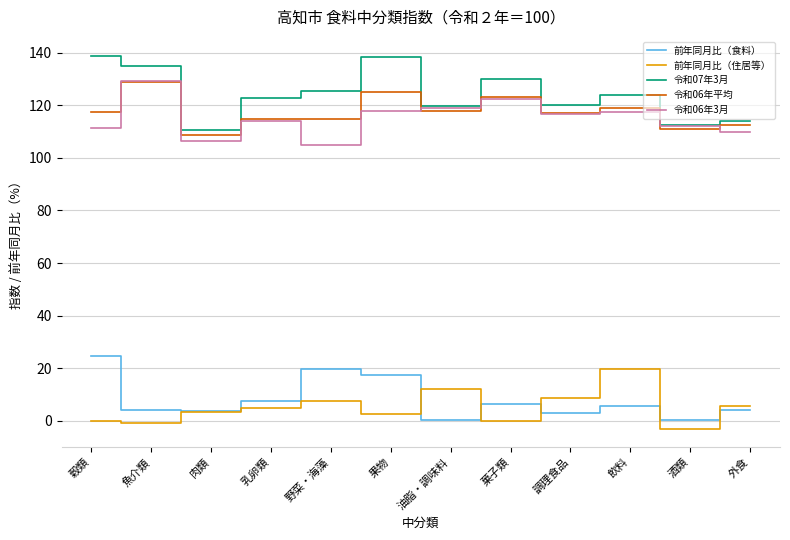

What is the difference between the maximum and second lowest values in the 令和06年平均 series?

17.8